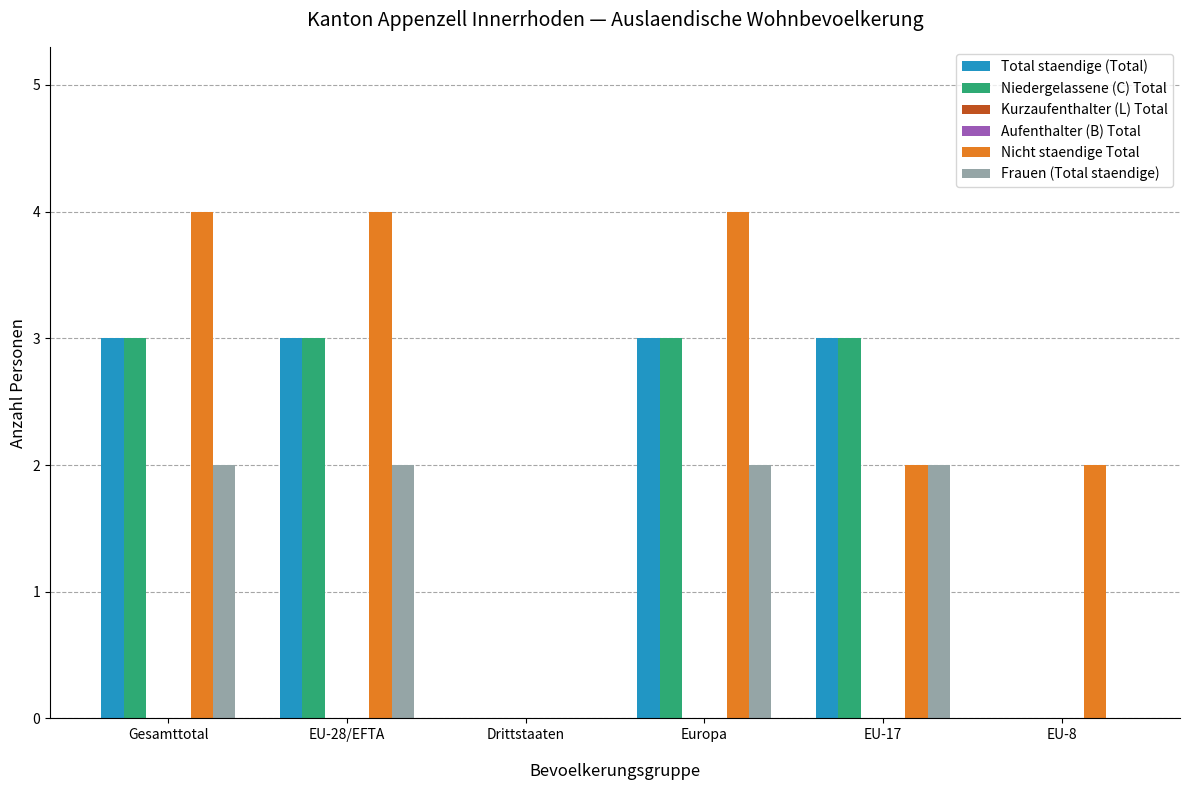

Between EU-28/EFTA and Drittstaaten, which is larger?

EU-28/EFTA